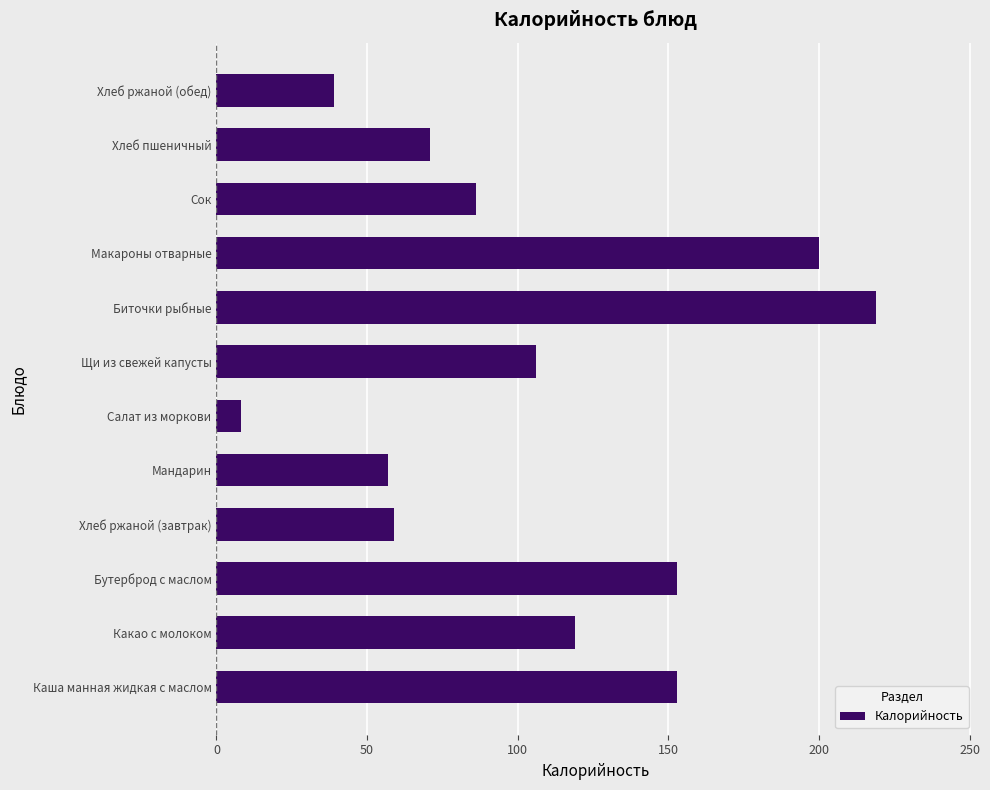

What is the change in value from Бутерброд с маслом to Хлеб ржаной (обед)?

-114